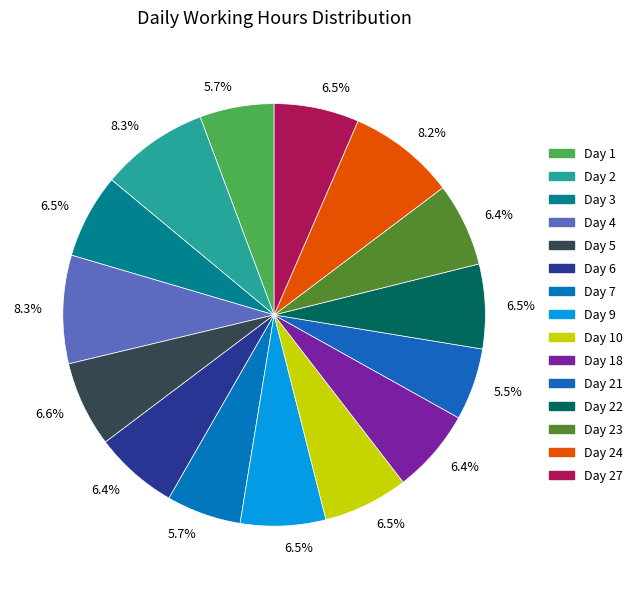

How many segments does this pie chart have?

15